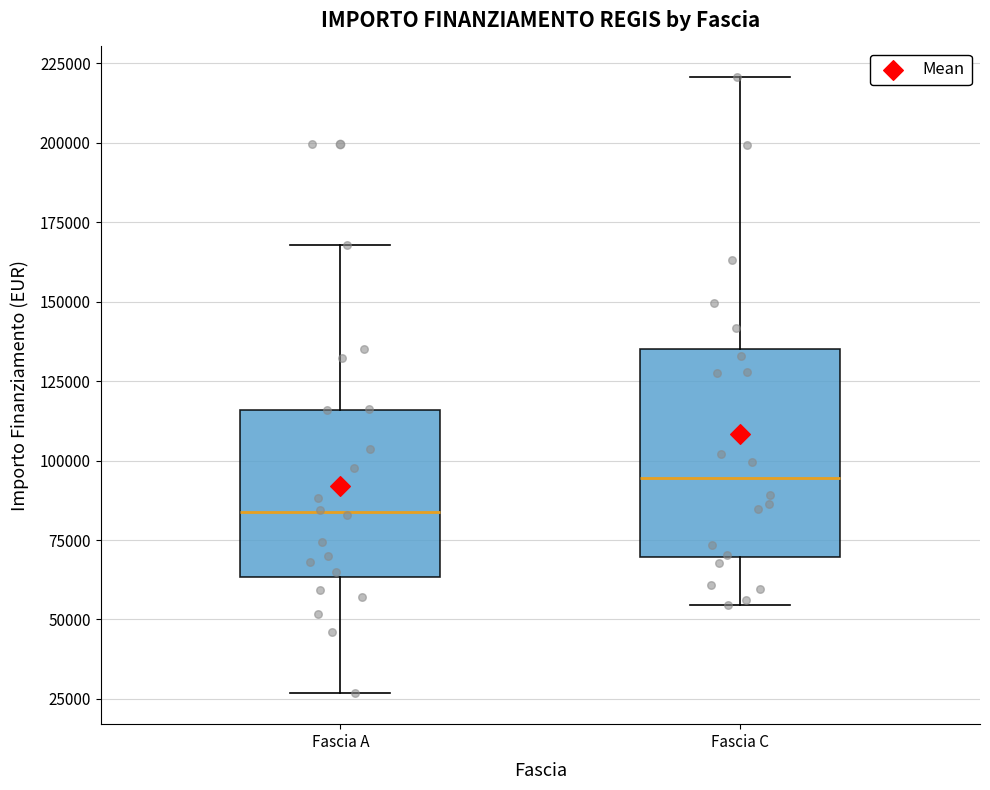

Where does the lower whisker of the box for Fascia A end on the y-axis? The values are not printed on the chart, so give them approximately, as read against the axis.

25000